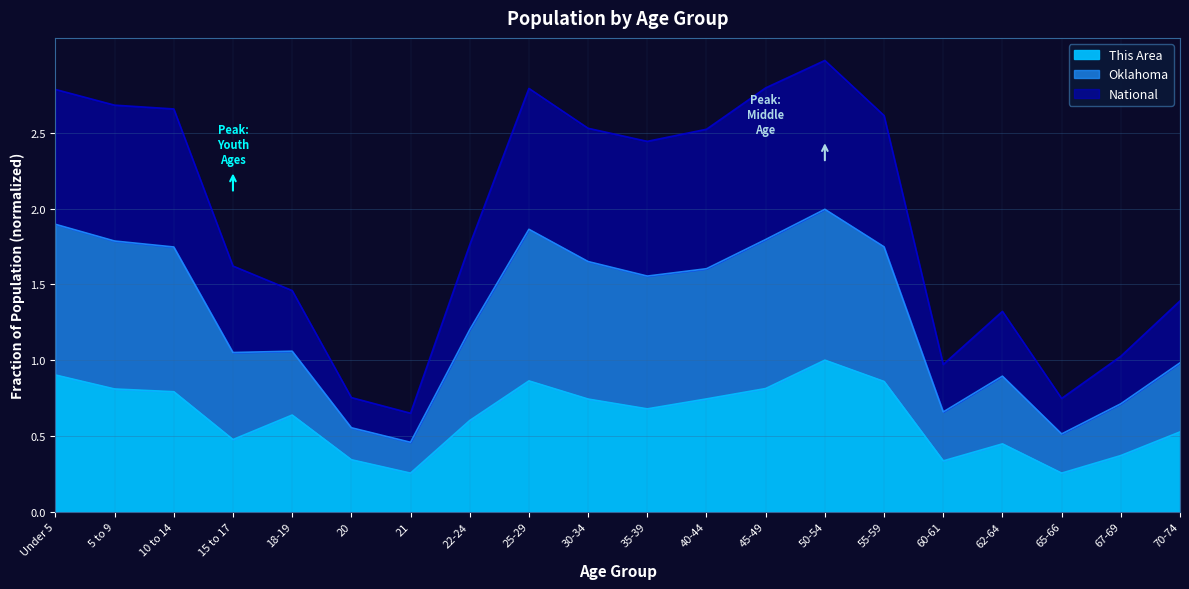

What is the total value across all series at 40-44?

2.5